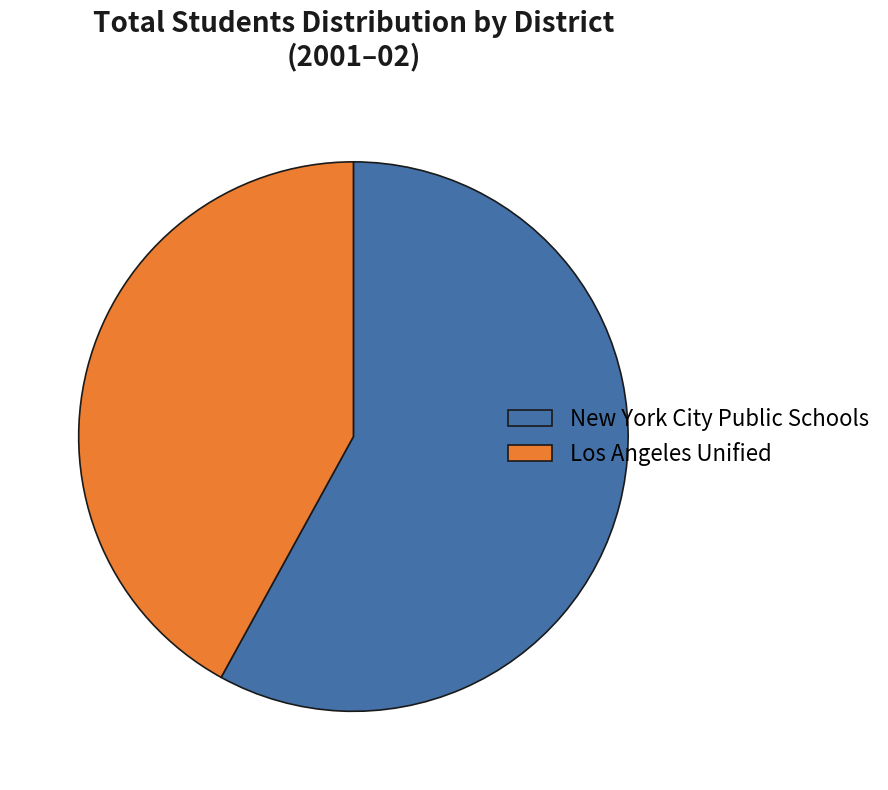

Is the sum of Los Angeles Unified and New York City Public Schools greater than half?

Yes